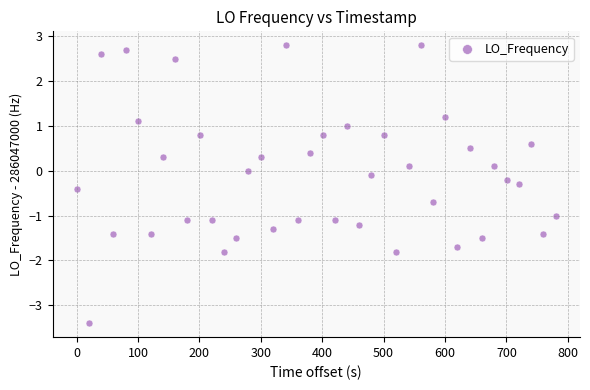

What is the range of Y values (max minus min)?

6.2